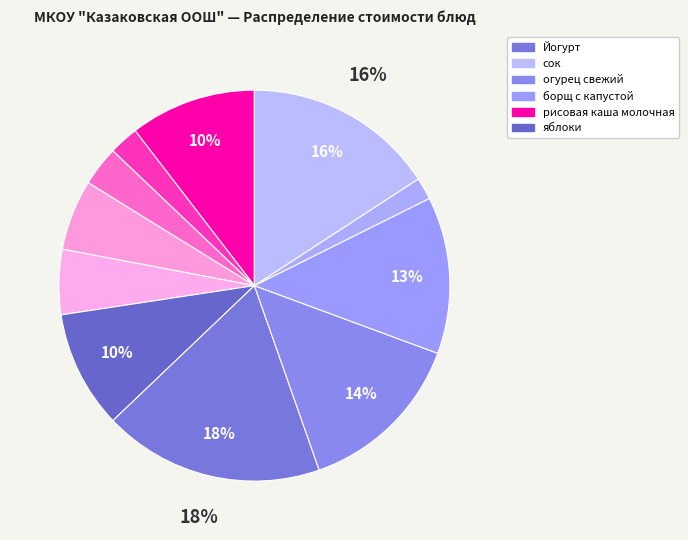

How many segments does this pie chart have?

11